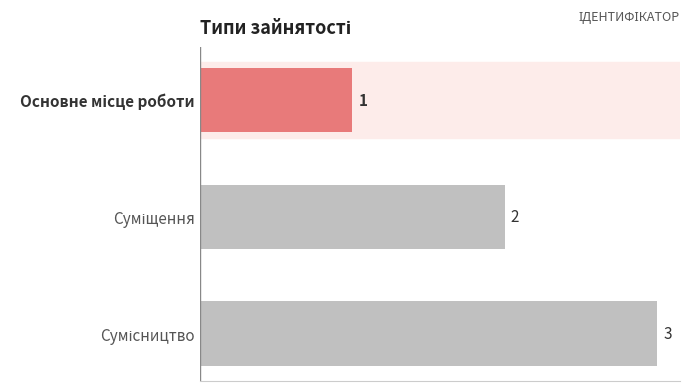

What is the value of the 2nd bar from the top?

2